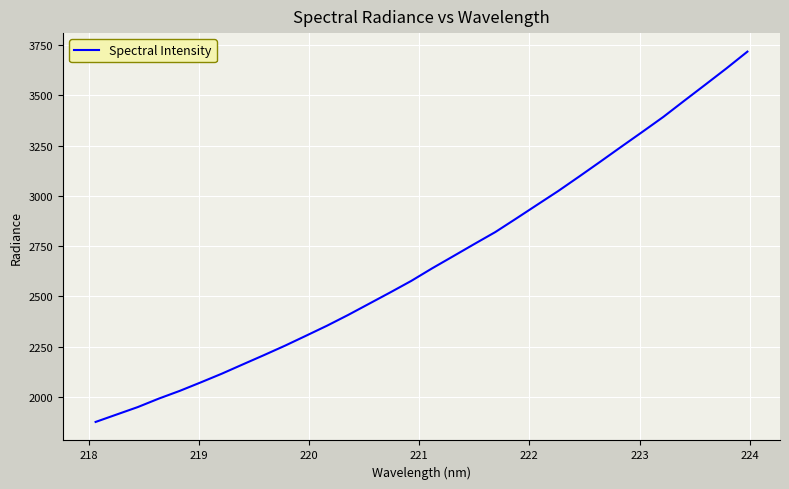

What is the difference between the maximum and minimum values?

1842.9